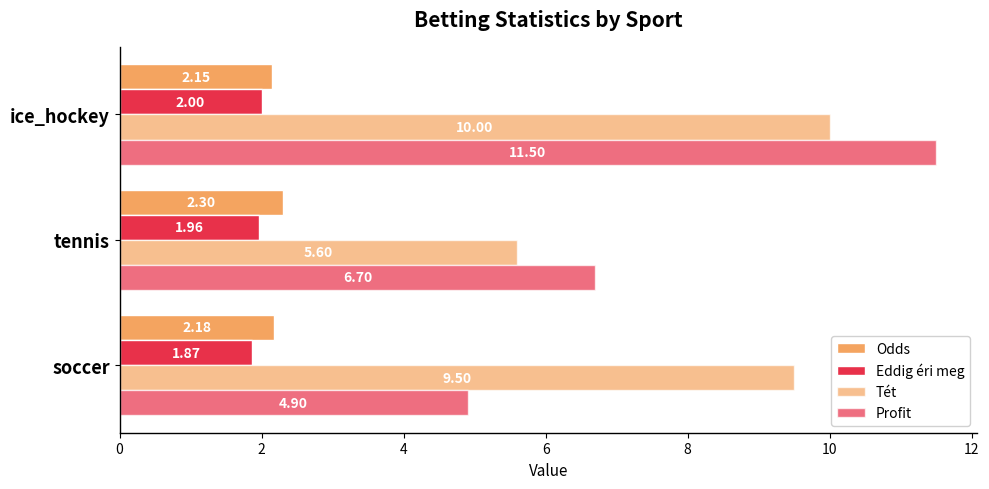

What is the value of the Profit bar at the 3rd from the left?

11.5